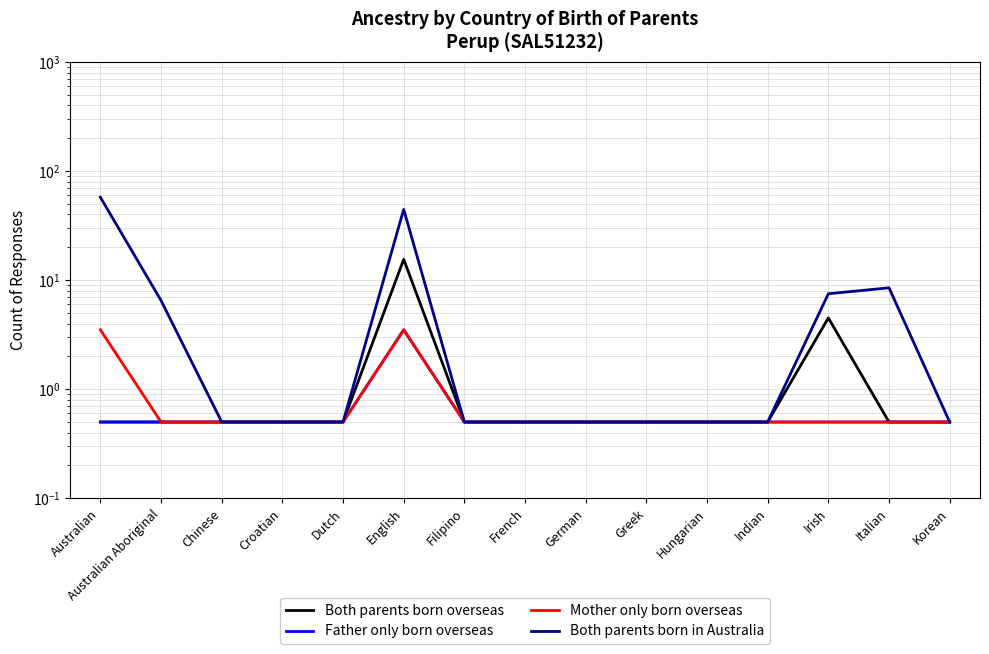

Rank the series at Filipino from lowest to highest value.

Both parents born overseas, Father only born overseas, Mother only born overseas, Both parents born in Australia